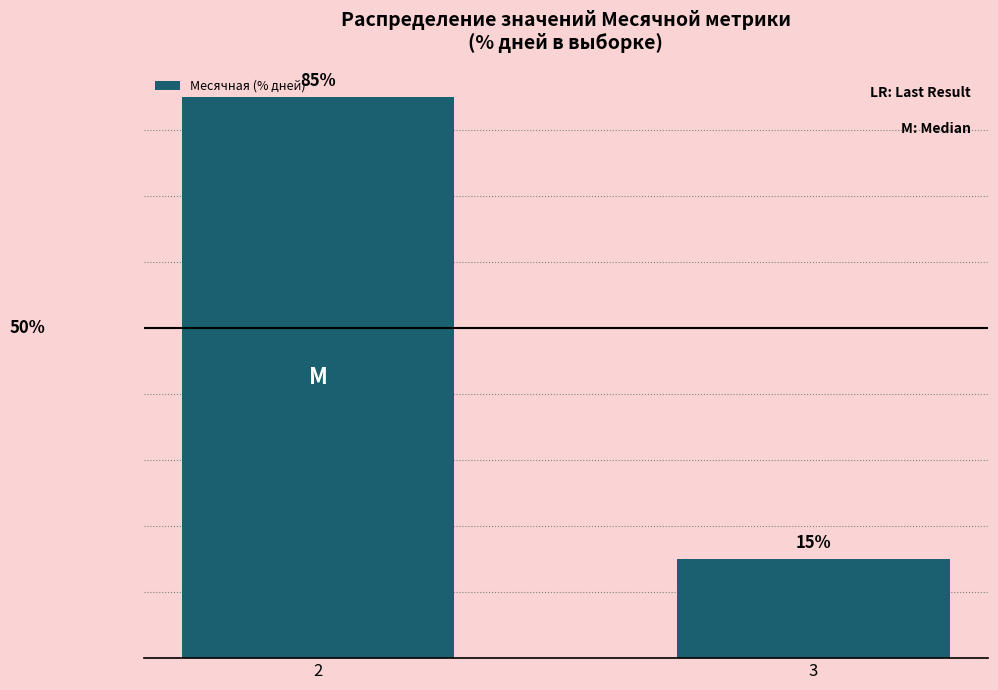

List the labels in order of value, smallest first.

3, 2